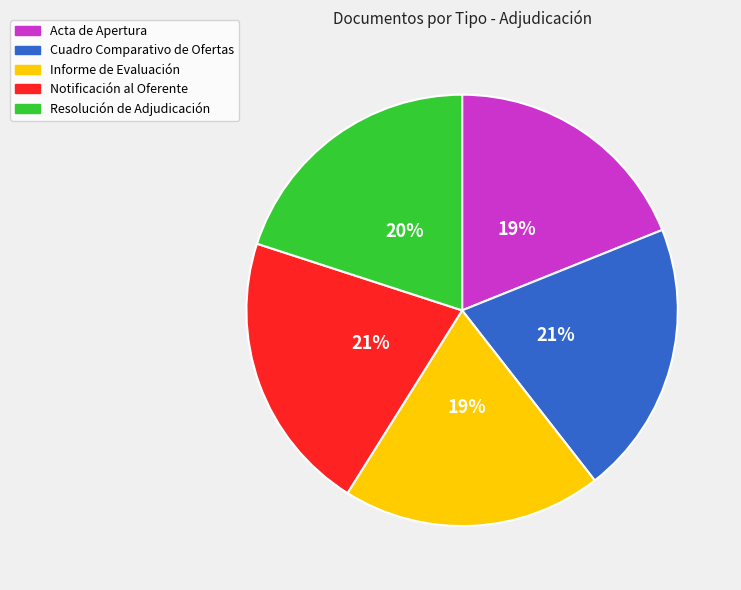

What percentage is the Notificación al Oferente slice, to the nearest percent?

21%